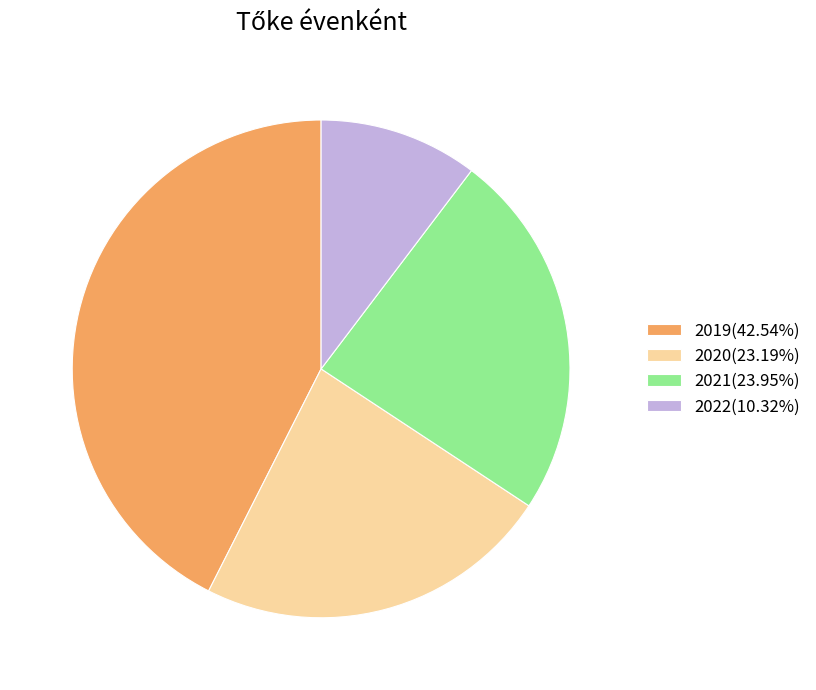

Do 2022(10.32%) and 2020(23.19%) together represent more than half of the pie?

No